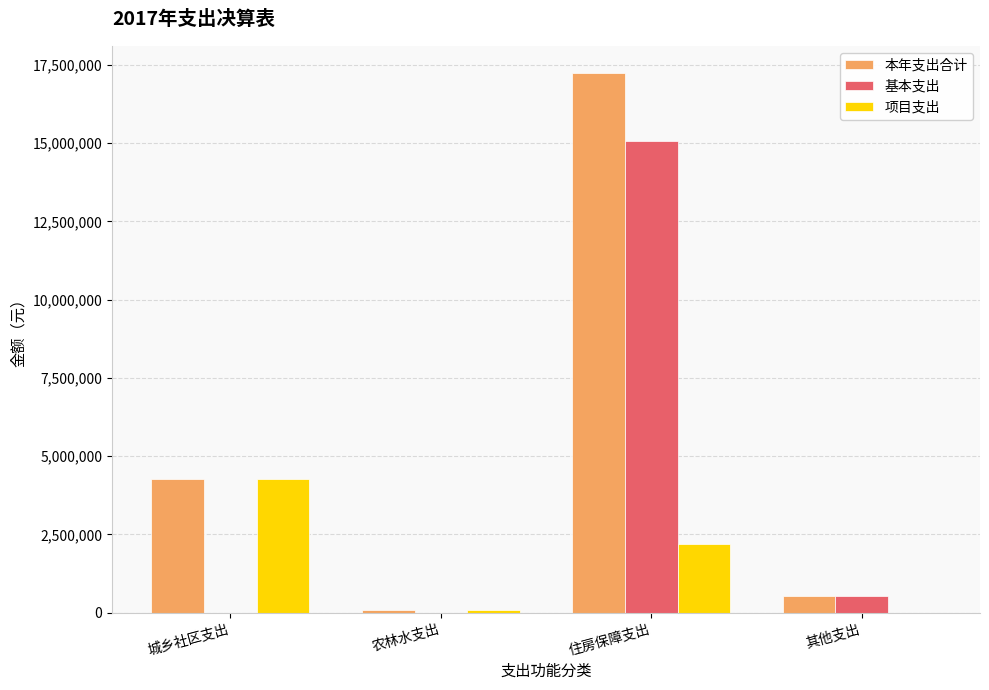

What is the approximate value of 本年支出合计 at 住房保障支出?

17242534.1